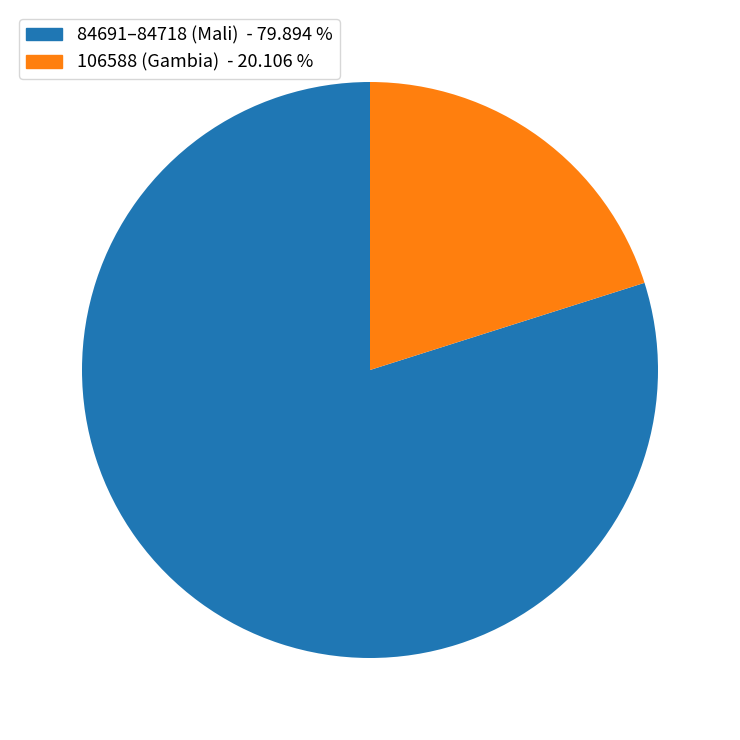

Does any single category account for the majority?

Yes